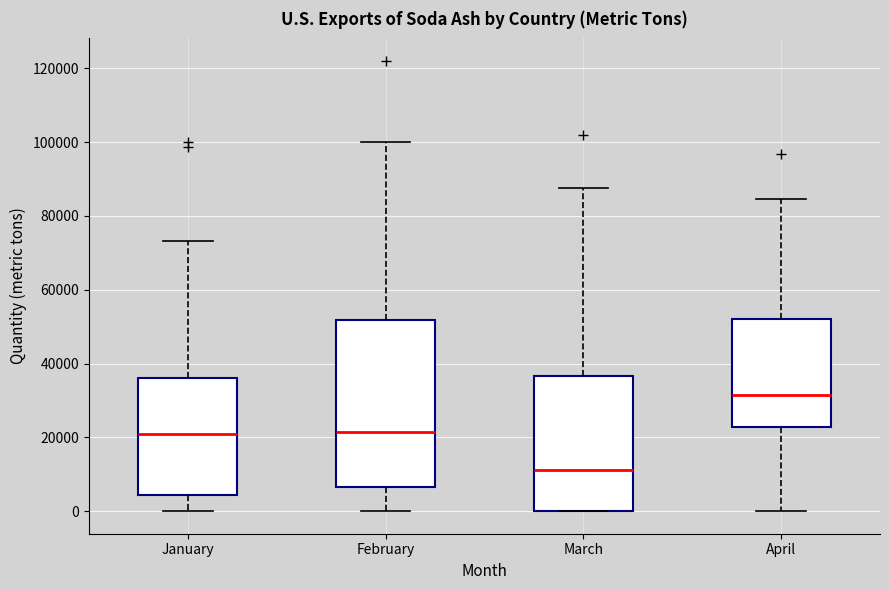

Where is the upper edge of the box for March on the y-axis? The values are not printed on the chart, so give them approximately, as read against the axis.

36000